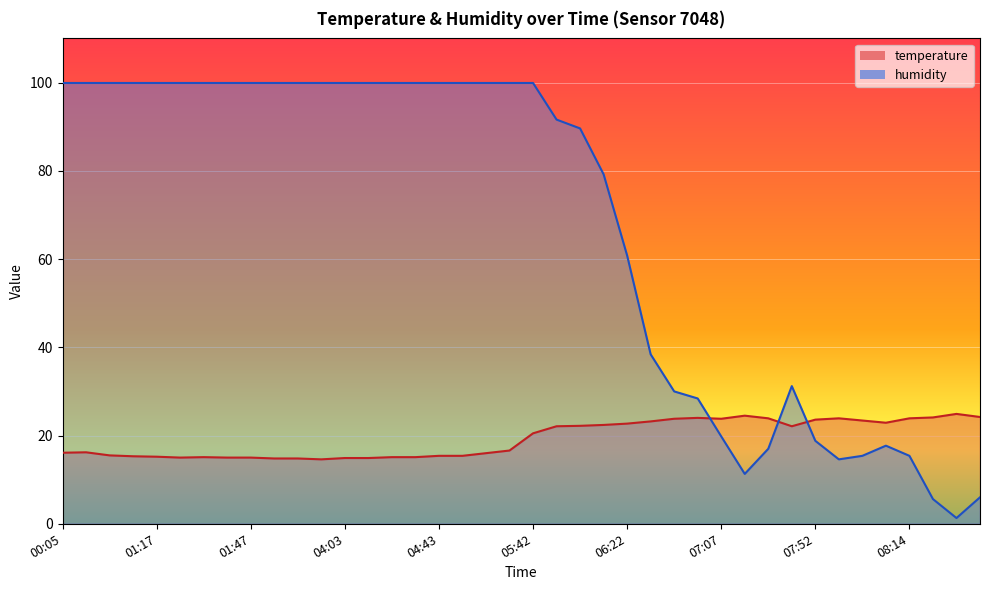

How many values in the temperature series exceed 20?

20